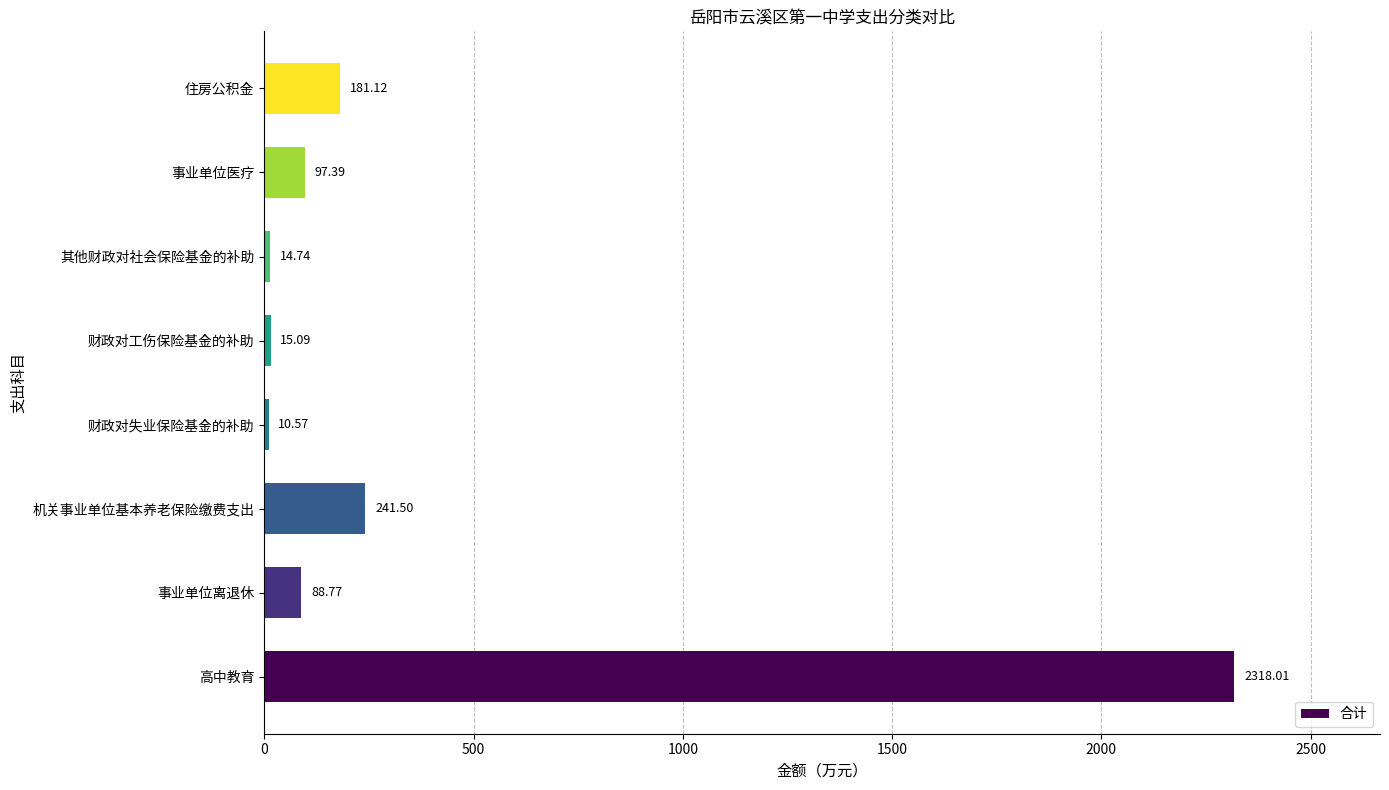

Does the chart contain any negative values?

No